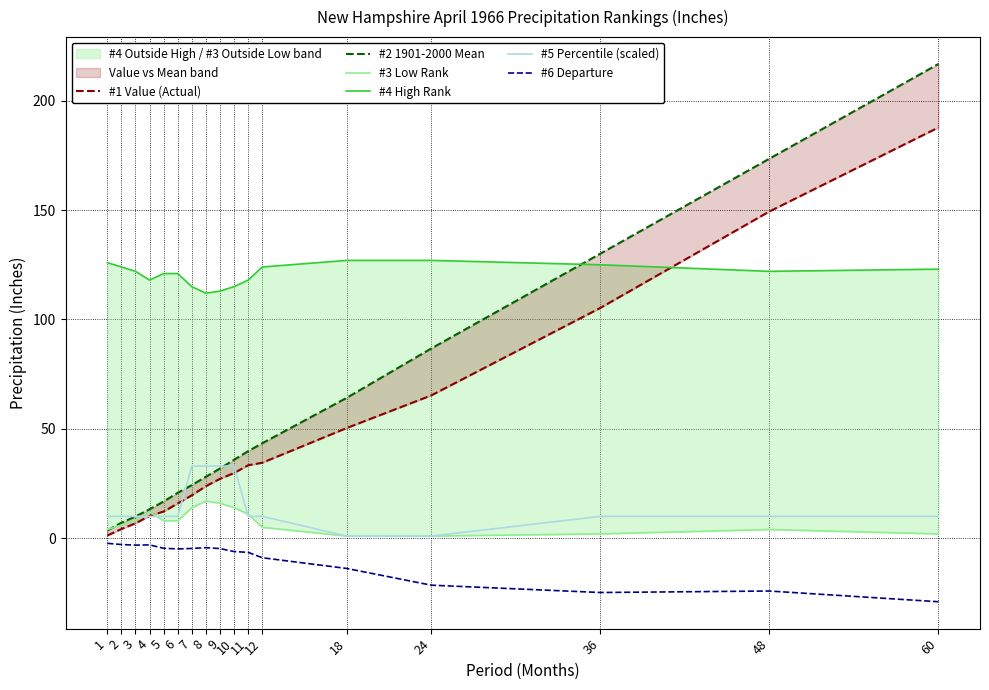

What is the sum of the #1 Value (Actual) values at 11 and 7?

53.0